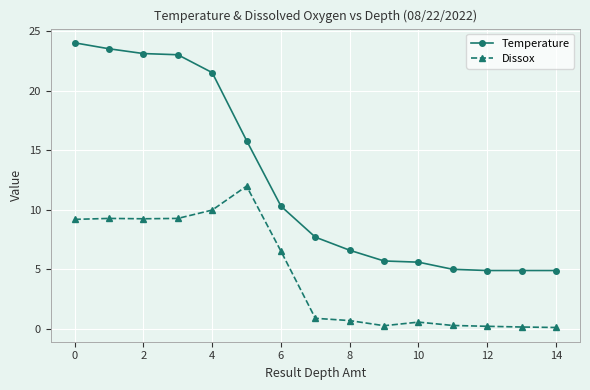

Which series has the largest range (max minus min)?

Temperature